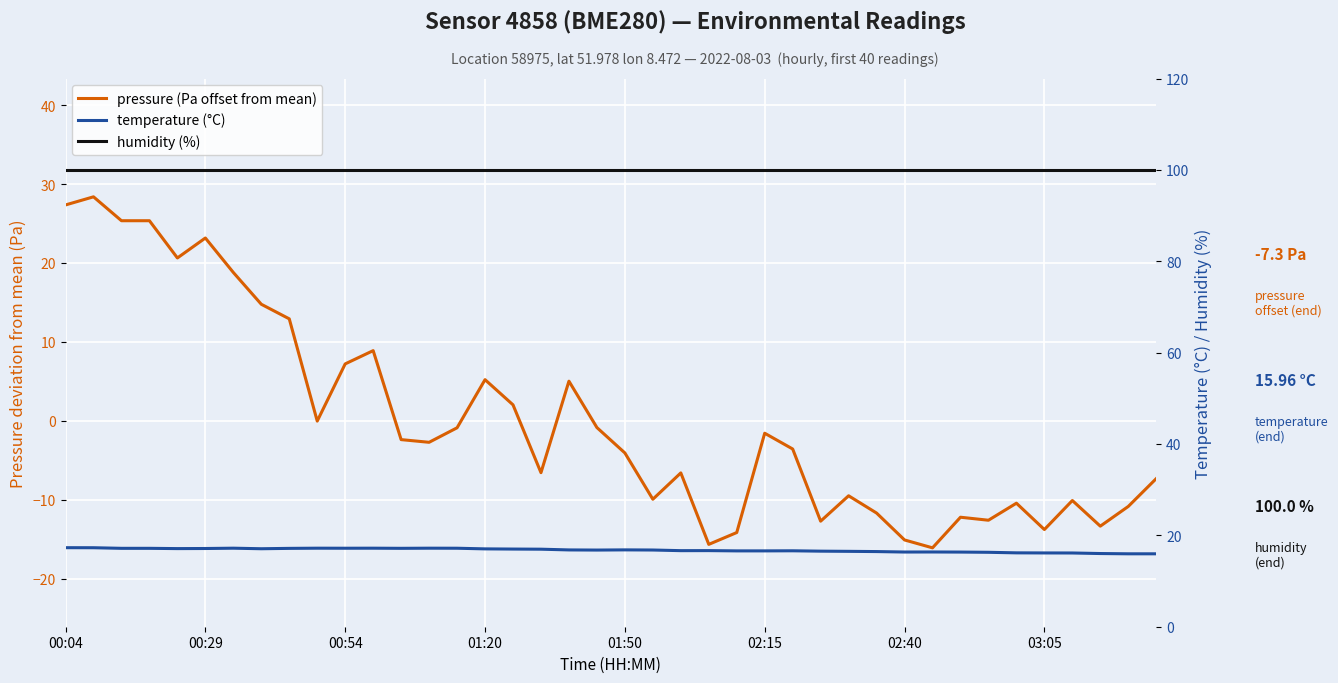

Is the value of temperature (°C) at 00:29 greater than the value of pressure (Pa offset from mean) at 35?

Yes